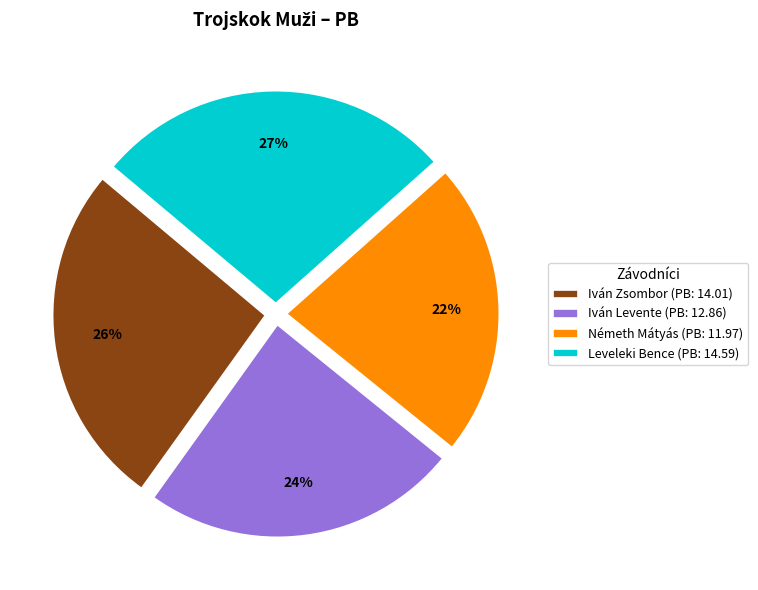

Which slice is the smallest?

Németh Mátyás